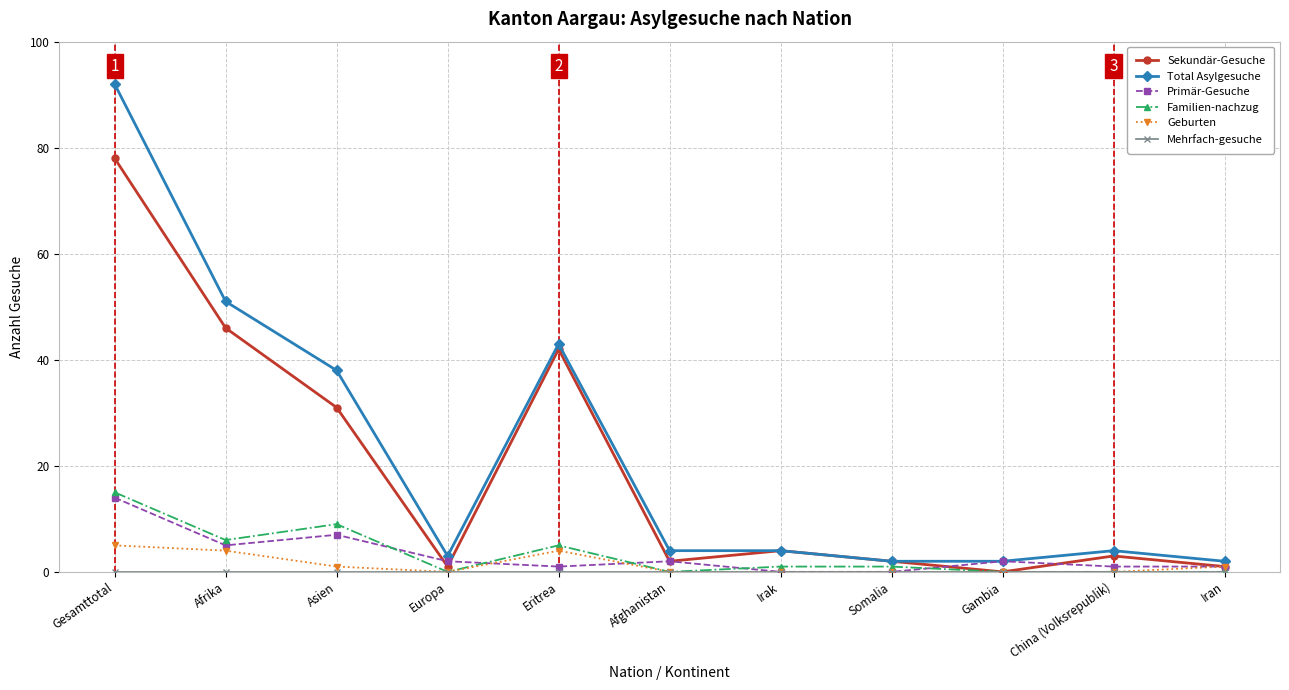

At how many categories does at least one series exceed 18?

4